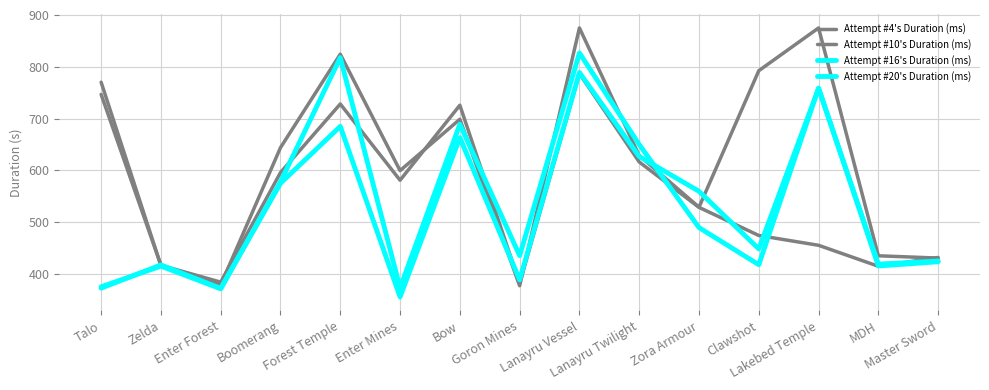

Does the chart display data point markers on the line(s)?

No